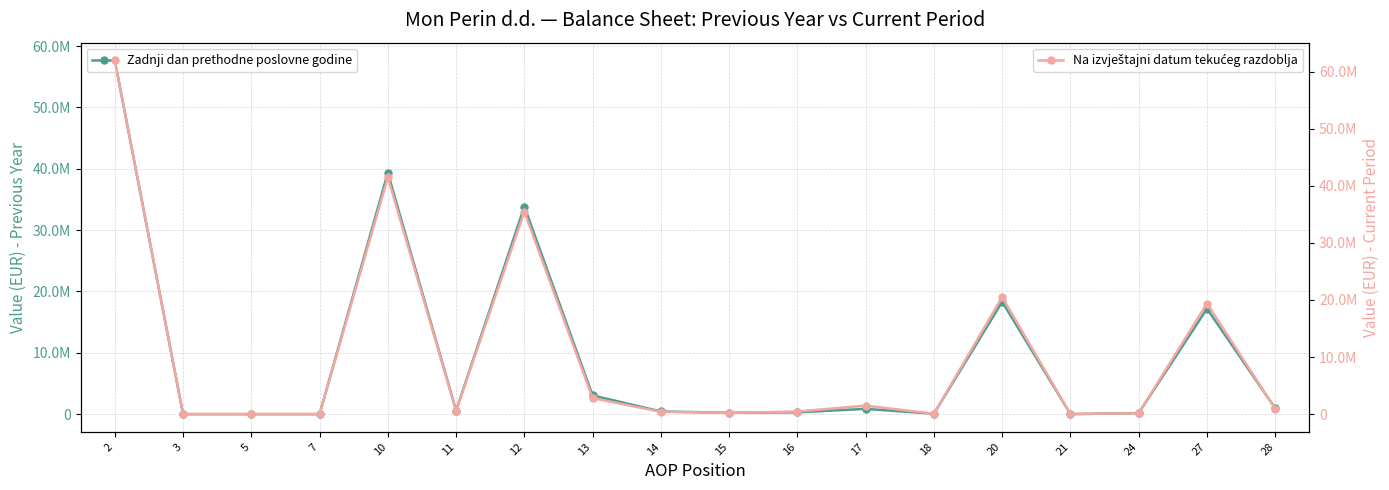

Where is Zadnji dan prethodne poslovne godine nearest to the value 28831976?

12